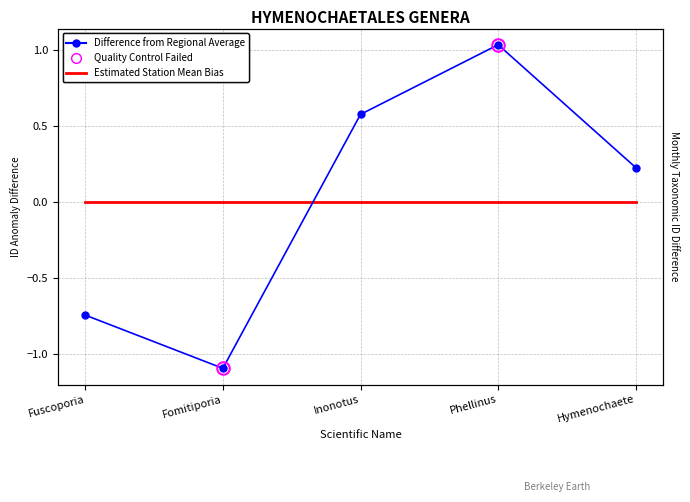

True or false: Difference from Regional Average and Estimated Station Mean Bias cross at least once.

True